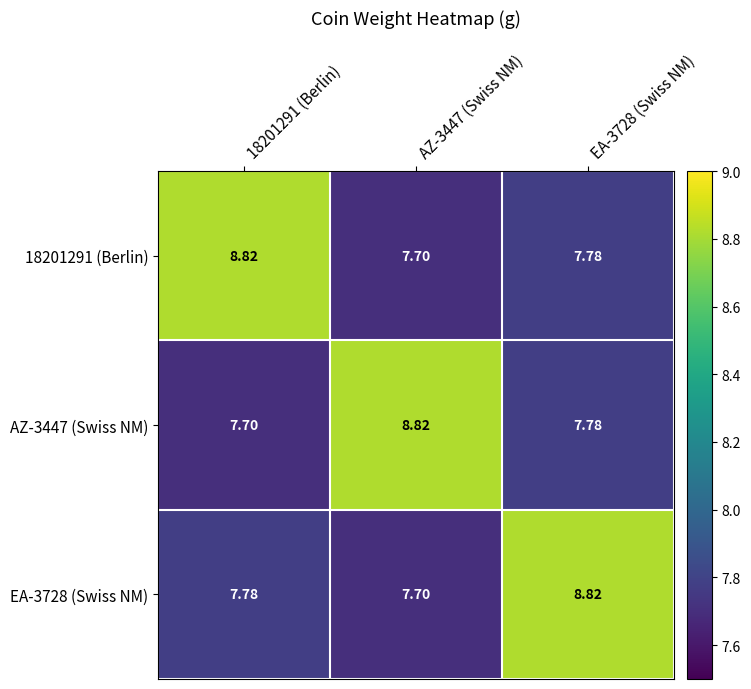

Is the value of AZ-3447 (Swiss NM) at EA-3728 (Swiss NM) greater than the value of 18201291 (Berlin) at 18201291 (Berlin)?

No